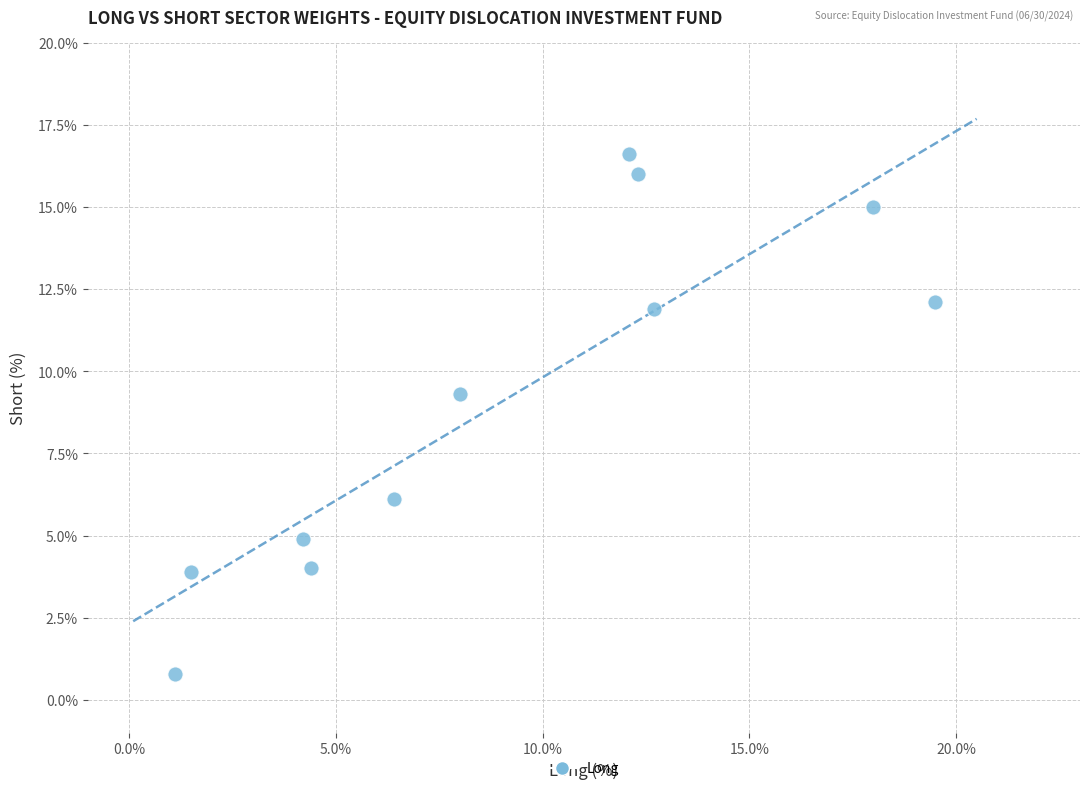

What Y value in the scatter plot is closest to 8?

9.3